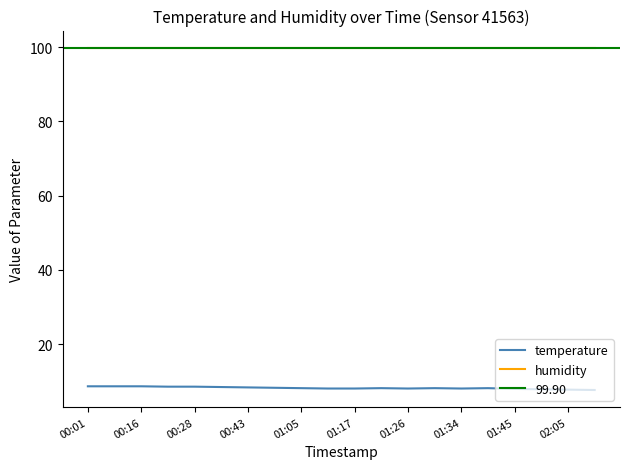

What is the highest value of the humidity series?

99.9